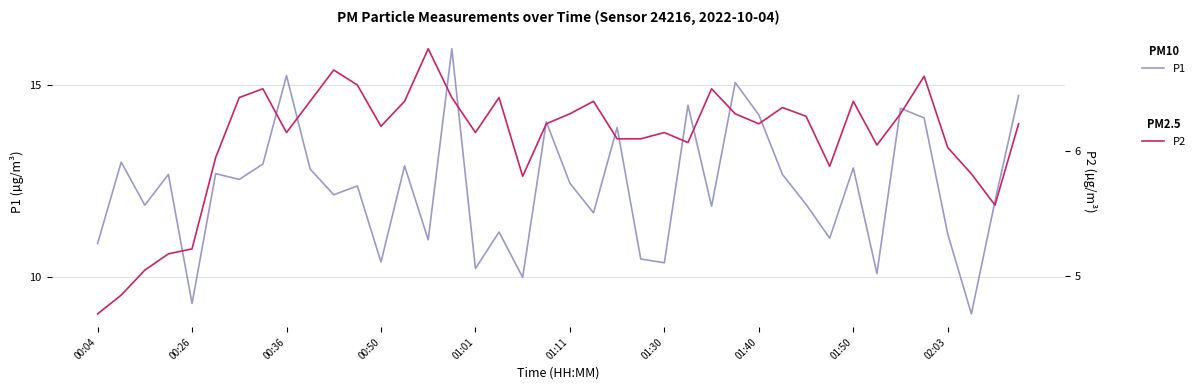

What are all the series names shown in the legend?

P1, P2